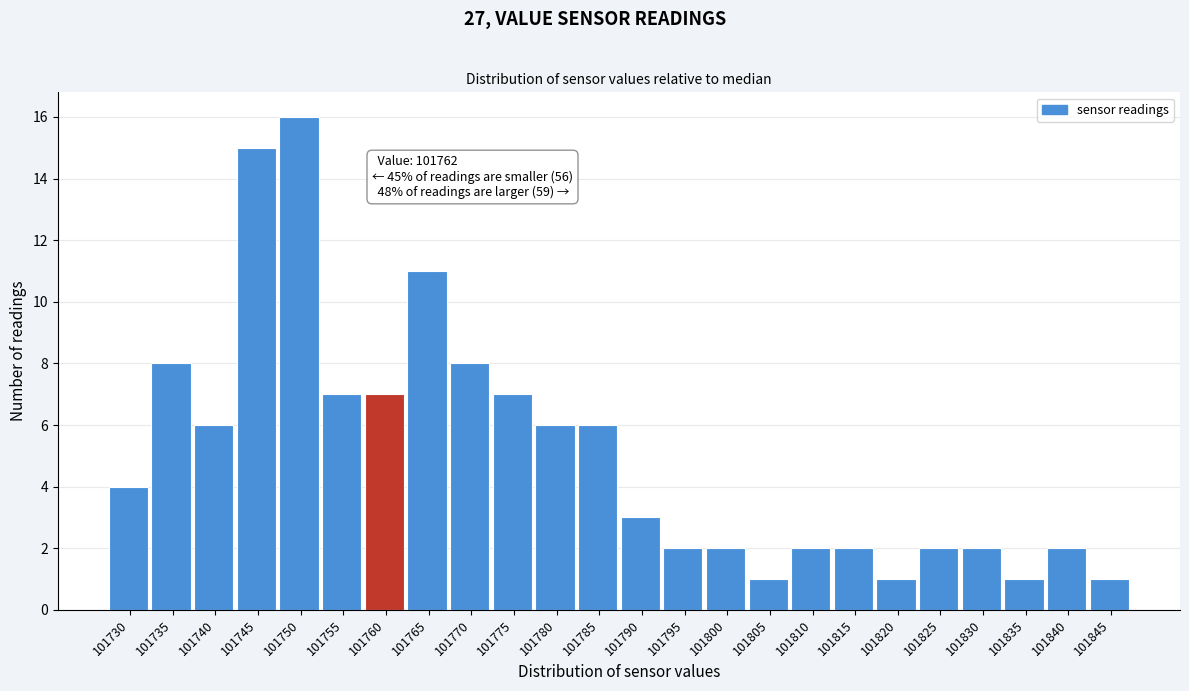

Reading right to left, list all the values displayed in this chart.

101845=1	101840=2	101835=1	101830=2	101825=2	101820=1	101815=2	101810=2	101805=1	101800=2	101795=2	101790=3	101785=6	101780=6	101775=7	101770=8	101765=11	101760=7	101755=7	101750=16	101745=15	101740=6	101735=8	101730=4